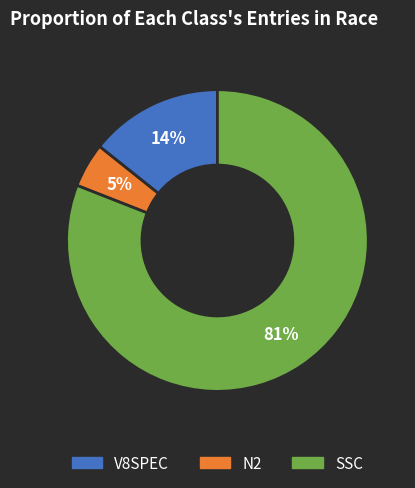

To the nearest percent, what percentage of the pie is V8SPEC?

14%